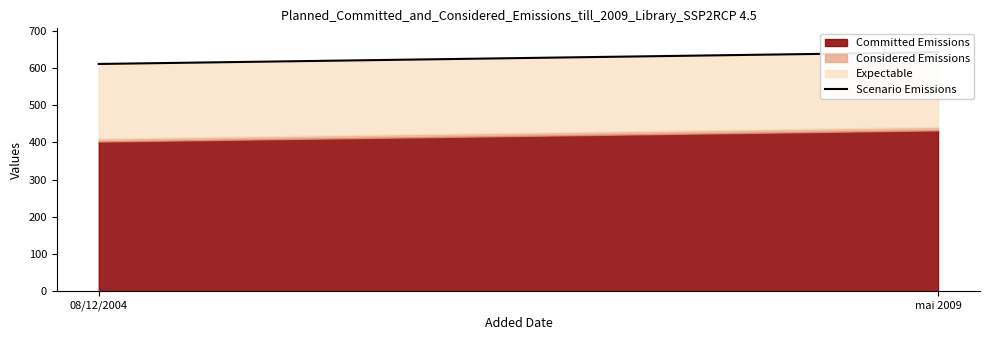

What is the label of the 1st point from the left?

08/12/2004